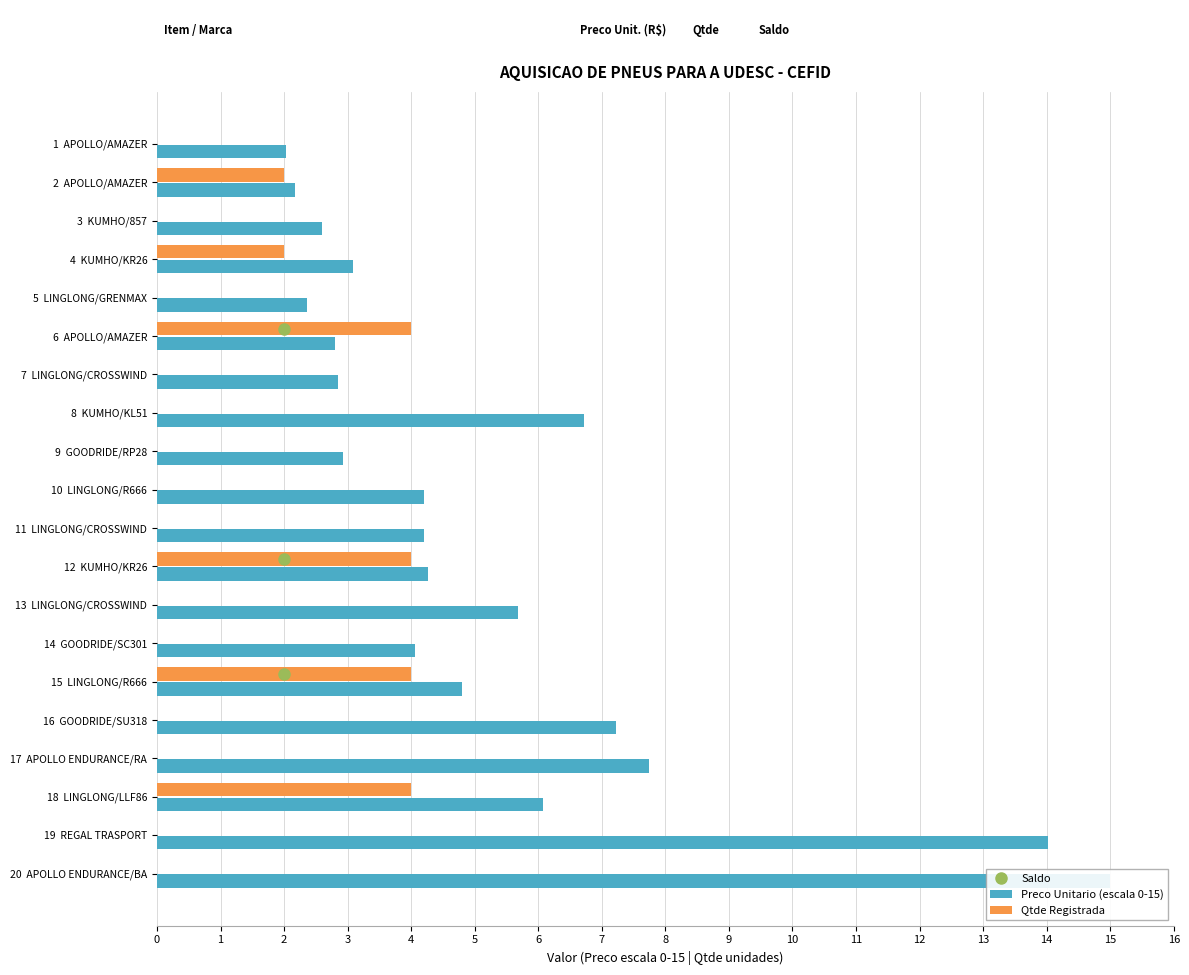

What are all the series names shown in the legend?

Preco Unitario (escala 0-15), Qtde Registrada